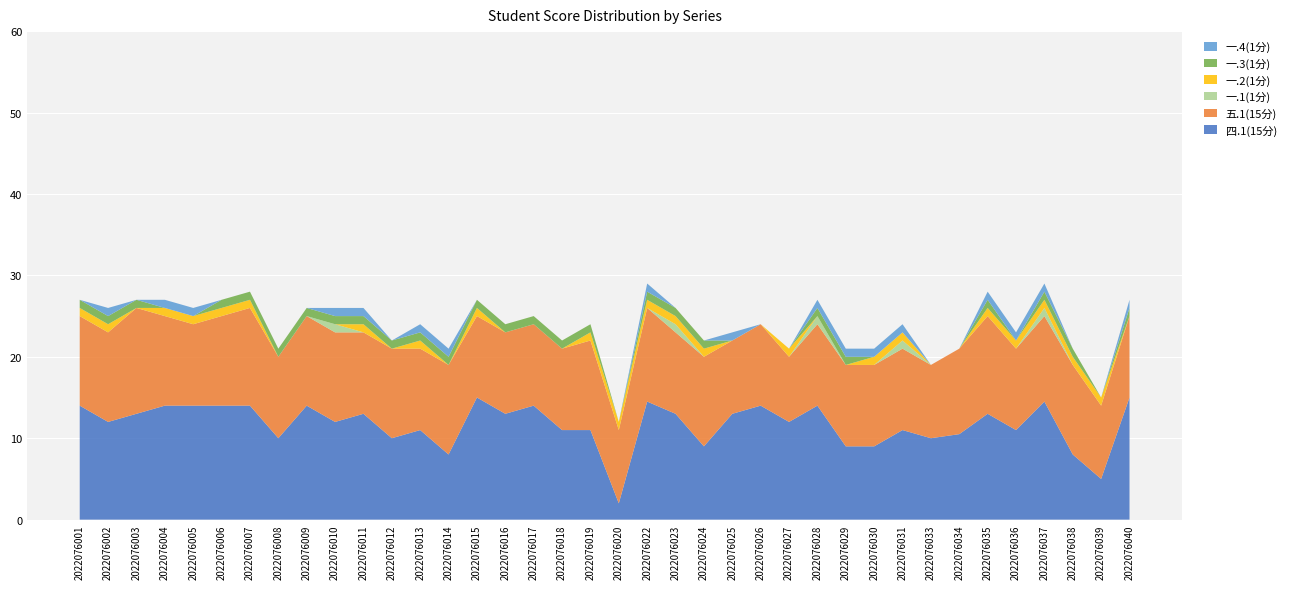

Reading left to right, what are all the values shown in this chart?

四.1(15分): 2022076001=14.0	2022076002=12.0	2022076003=13.0	2022076004=14.0	2022076005=14.0	2022076006=14.0	2022076007=14.0	2022076008=10.0	2022076009=14.0	2022076010=12.0	2022076011=13.0	2022076012=10.0	2022076013=11.0	2022076014=8.0	2022076015=15.0	2022076016=13.0	2022076017=14.0	2022076018=11.0	2022076019=11.0	2022076020=2.0	2022076022=14.5	2022076023=13.0	2022076024=9.0	2022076025=13.0	2022076026=14.0	2022076027=12.0	2022076028=14.0	2022076029=9.0	2022076030=9.0	2022076031=11.0	2022076033=10.0	2022076034=10.5	2022076035=13.0	2022076036=11.0	2022076037=14.5	2022076038=8.0	2022076039=5.0	2022076040=15.0
五.1(15分): 2022076001=11.0	2022076002=11.0	2022076003=13.0	2022076004=11.0	2022076005=10.0	2022076006=11.0	2022076007=12.0	2022076008=10.0	2022076009=11.0	2022076010=11.0	2022076011=10.0	2022076012=11.0	2022076013=10.0	2022076014=11.0	2022076015=10.0	2022076016=10.0	2022076017=10.0	2022076018=10.0	2022076019=11.0	2022076020=9.0	2022076022=11.5	2022076023=10.0	2022076024=11.0	2022076025=9.0	2022076026=10.0	2022076027=8.0	2022076028=10.0	2022076029=10.0	2022076030=10.0	2022076031=10.0	2022076033=9.0	2022076034=10.5	2022076035=12.0	2022076036=10.0	2022076037=10.5	2022076038=11.0	2022076039=9.0	2022076040=10.0
一.1(1分): 2022076001=0.0	2022076002=0.0	2022076003=0.0	2022076004=0.0	2022076005=0.0	2022076006=0.0	2022076007=0.0	2022076008=0.0	2022076009=0.0	2022076010=1.0	2022076011=0.0	2022076012=0.0	2022076013=0.0	2022076014=0.0	2022076015=0.0	2022076016=0.0	2022076017=0.0	2022076018=0.0	2022076019=0.0	2022076020=0.0	2022076022=0.0	2022076023=1.0	2022076024=0.0	2022076025=0.0	2022076026=0.0	2022076027=0.0	2022076028=1.0	2022076029=0.0	2022076030=0.0	2022076031=1.0	2022076033=0.0	2022076034=0.0	2022076035=0.0	2022076036=0.0	2022076037=1.0	2022076038=0.0	2022076039=0.0	2022076040=0.0
一.2(1分): 2022076001=1.0	2022076002=1.0	2022076003=0.0	2022076004=1.0	2022076005=1.0	2022076006=1.0	2022076007=1.0	2022076008=0.0	2022076009=0.0	2022076010=0.0	2022076011=1.0	2022076012=0.0	2022076013=1.0	2022076014=0.0	2022076015=1.0	2022076016=0.0	2022076017=0.0	2022076018=0.0	2022076019=1.0	2022076020=1.0	2022076022=1.0	2022076023=1.0	2022076024=1.0	2022076025=0.0	2022076026=0.0	2022076027=1.0	2022076028=0.0	2022076029=0.0	2022076030=1.0	2022076031=1.0	2022076033=0.0	2022076034=0.0	2022076035=1.0	2022076036=1.0	2022076037=1.0	2022076038=1.0	2022076039=1.0	2022076040=0.0
一.3(1分): 2022076001=1.0	2022076002=1.0	2022076003=1.0	2022076004=0.0	2022076005=0.0	2022076006=1.0	2022076007=1.0	2022076008=1.0	2022076009=1.0	2022076010=1.0	2022076011=1.0	2022076012=1.0	2022076013=1.0	2022076014=1.0	2022076015=1.0	2022076016=1.0	2022076017=1.0	2022076018=1.0	2022076019=1.0	2022076020=0.0	2022076022=1.0	2022076023=1.0	2022076024=1.0	2022076025=0.0	2022076026=0.0	2022076027=0.0	2022076028=1.0	2022076029=1.0	2022076030=0.0	2022076031=0.0	2022076033=0.0	2022076034=0.0	2022076035=1.0	2022076036=0.0	2022076037=1.0	2022076038=1.0	2022076039=0.0	2022076040=1.0
一.4(1分): 2022076001=0.0	2022076002=1.0	2022076003=0.0	2022076004=1.0	2022076005=1.0	2022076006=0.0	2022076007=0.0	2022076008=0.0	2022076009=0.0	2022076010=1.0	2022076011=1.0	2022076012=0.0	2022076013=1.0	2022076014=1.0	2022076015=0.0	2022076016=0.0	2022076017=0.0	2022076018=0.0	2022076019=0.0	2022076020=0.0	2022076022=1.0	2022076023=0.0	2022076024=0.0	2022076025=1.0	2022076026=0.0	2022076027=0.0	2022076028=1.0	2022076029=1.0	2022076030=1.0	2022076031=1.0	2022076033=0.0	2022076034=0.0	2022076035=1.0	2022076036=1.0	2022076037=1.0	2022076038=0.0	2022076039=0.0	2022076040=1.0